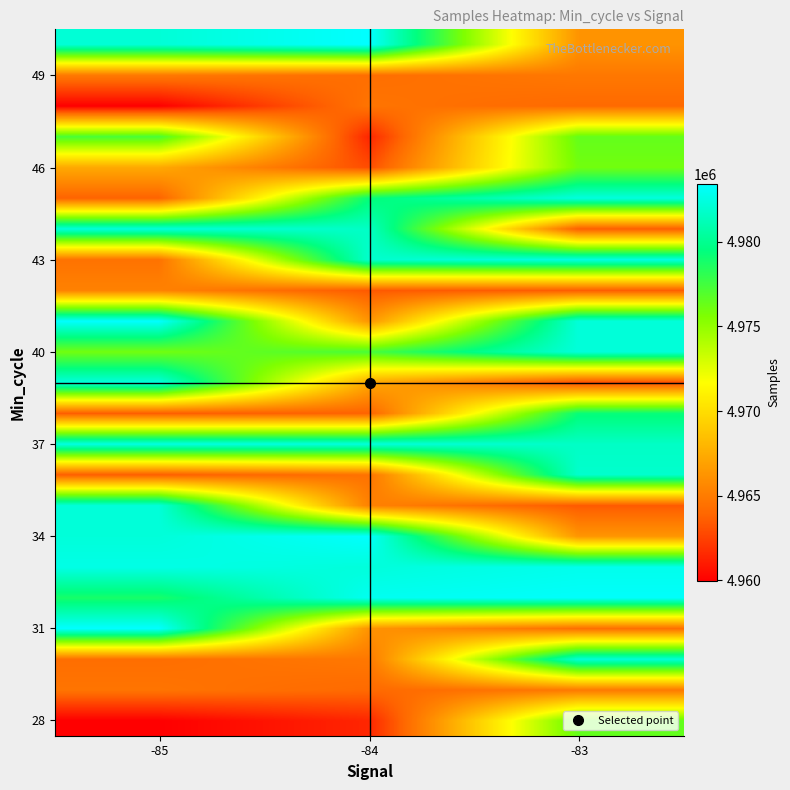

What is the smallest value displayed?

4959960